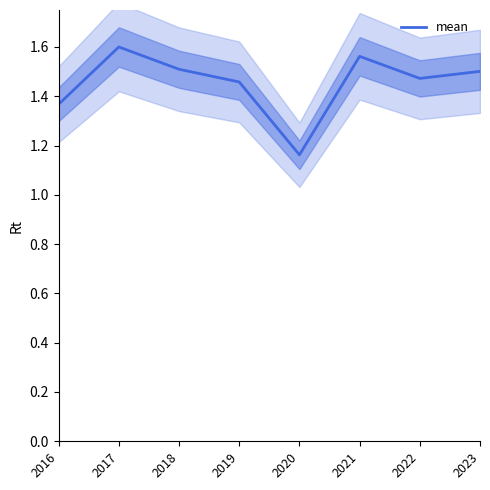

Reading left to right, what are all the values shown in this chart?

2016=1.4	2017=1.6	2018=1.5	2019=1.5	2020=1.2	2021=1.6	2022=1.5	2023=1.5